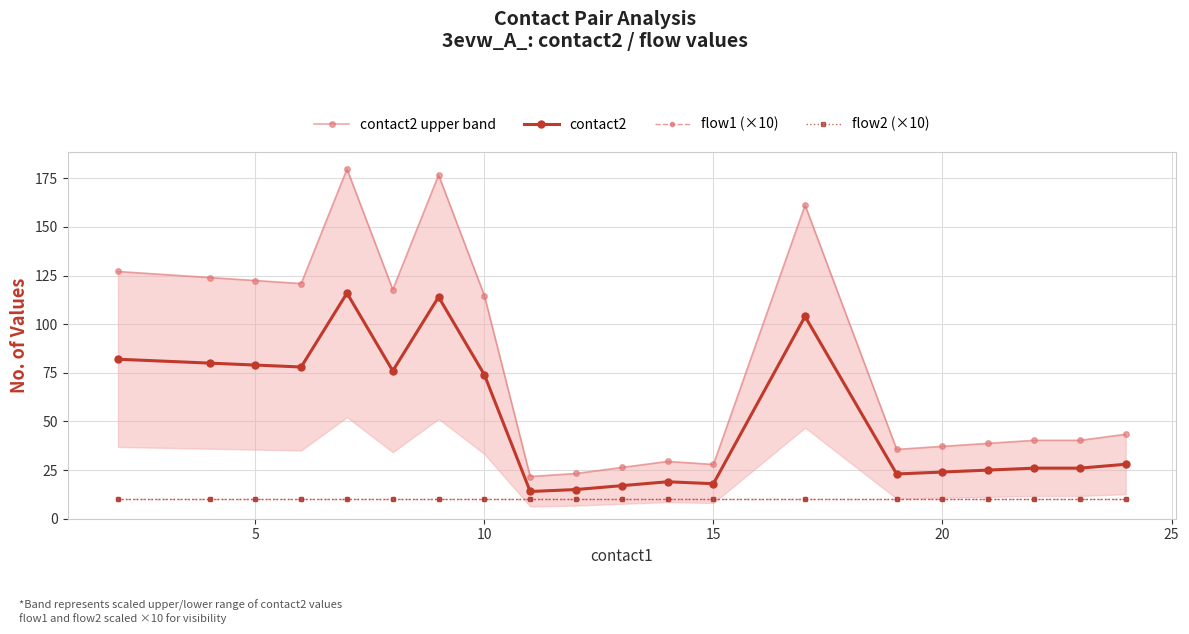

Is it true that contact2 upper band equals 42.8 at 15?

False